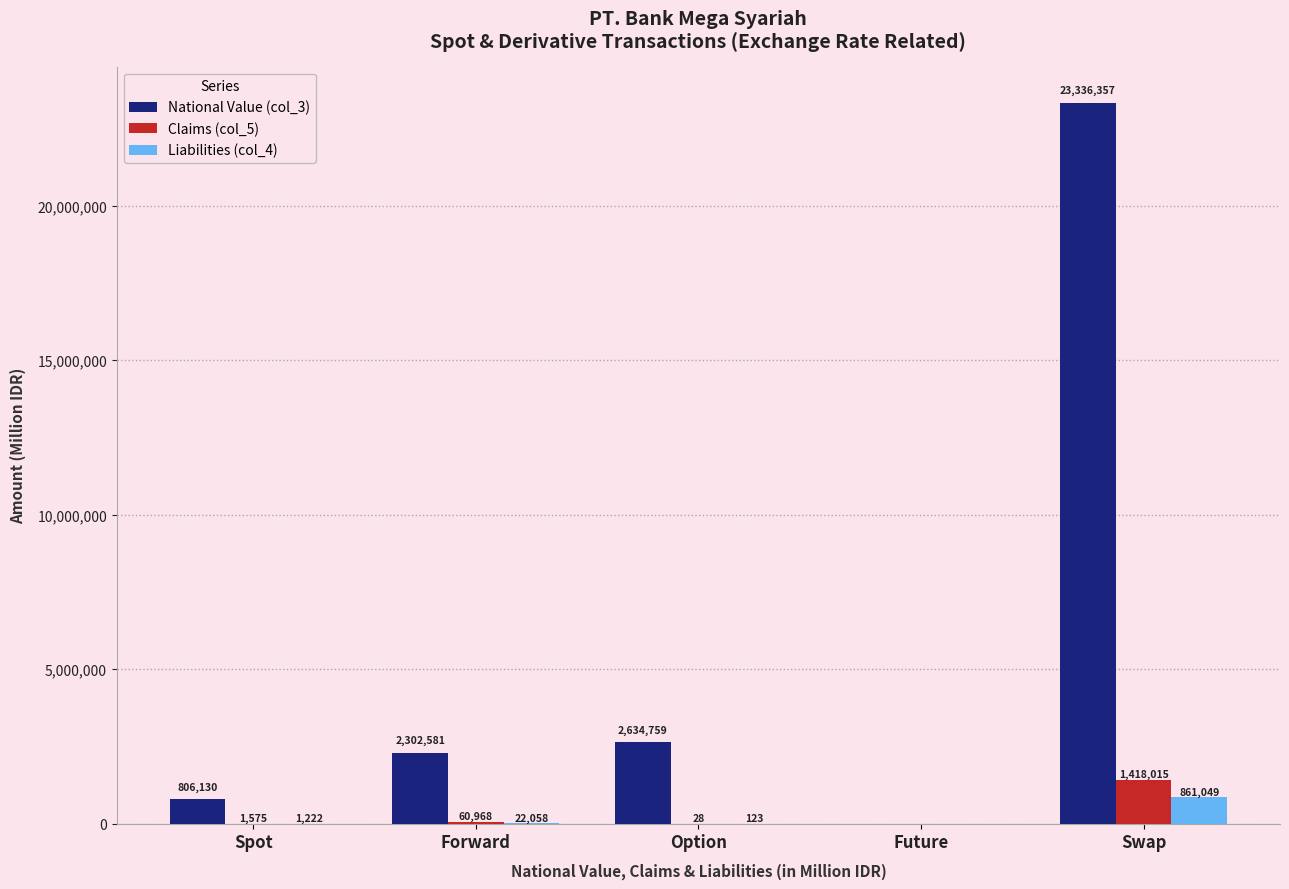

Read the Liabilities (col_4) value at Forward, to the nearest 50.

22050